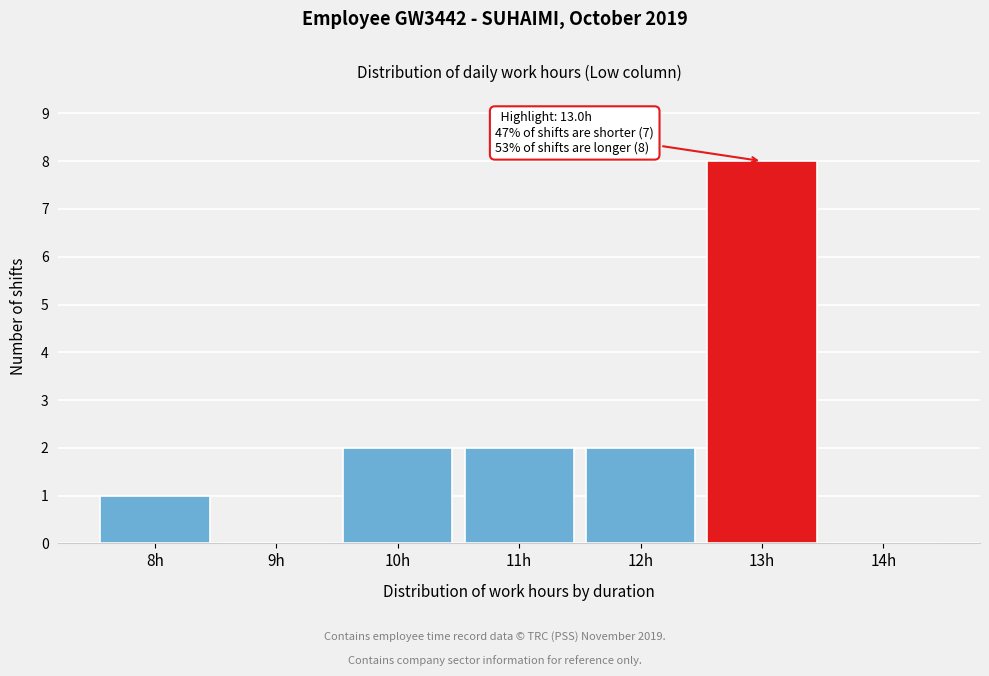

Reading left to right, what are all the values shown in this chart?

8h=1	9h=0	10h=2	11h=2	12h=2	13h=8	14h=0